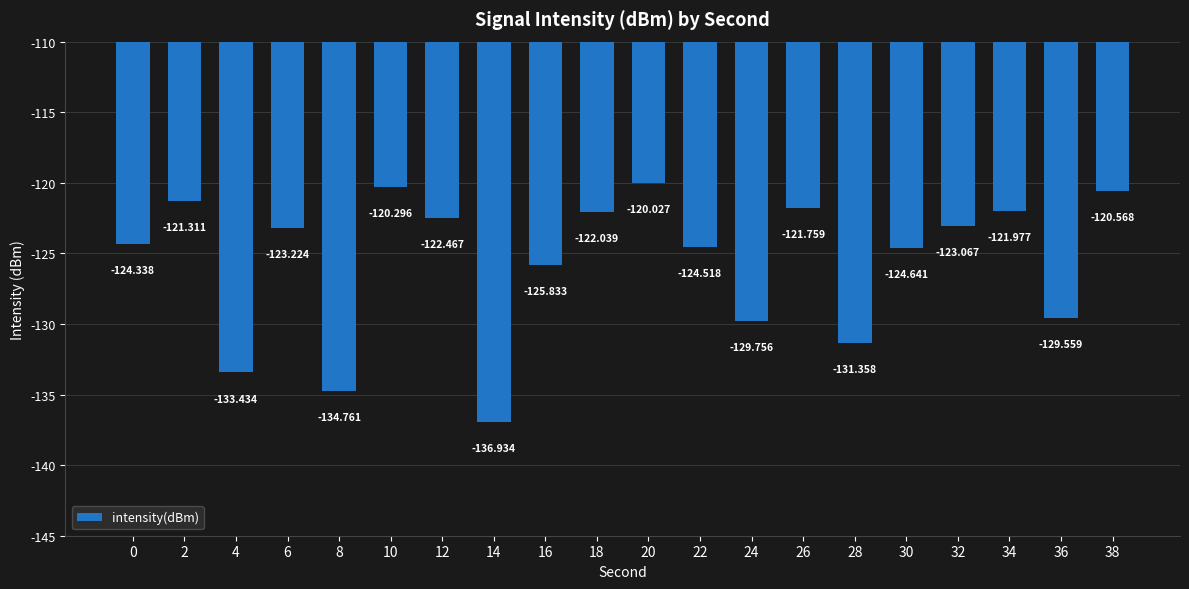

Reading right to left, list all the values displayed in this chart.

38=-120.6	36=-129.6	34=-122.0	32=-123.1	30=-124.6	28=-131.4	26=-121.8	24=-129.8	22=-124.5	20=-120.0	18=-122.0	16=-125.8	14=-136.9	12=-122.5	10=-120.3	8=-134.8	6=-123.2	4=-133.4	2=-121.3	0=-124.3